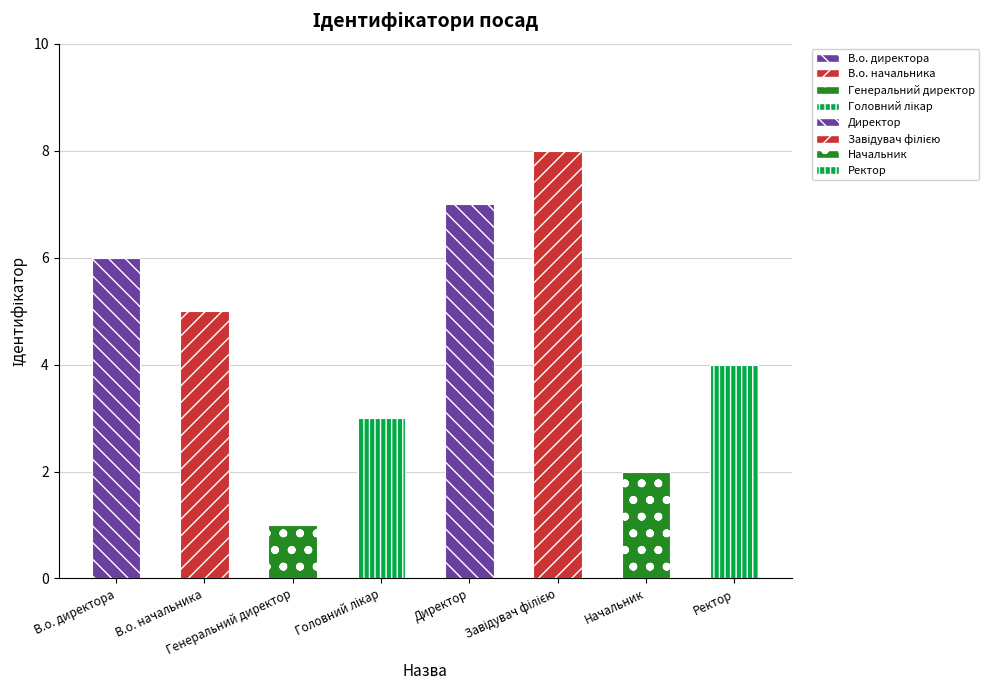

What is the difference between the second highest and minimum values?

6